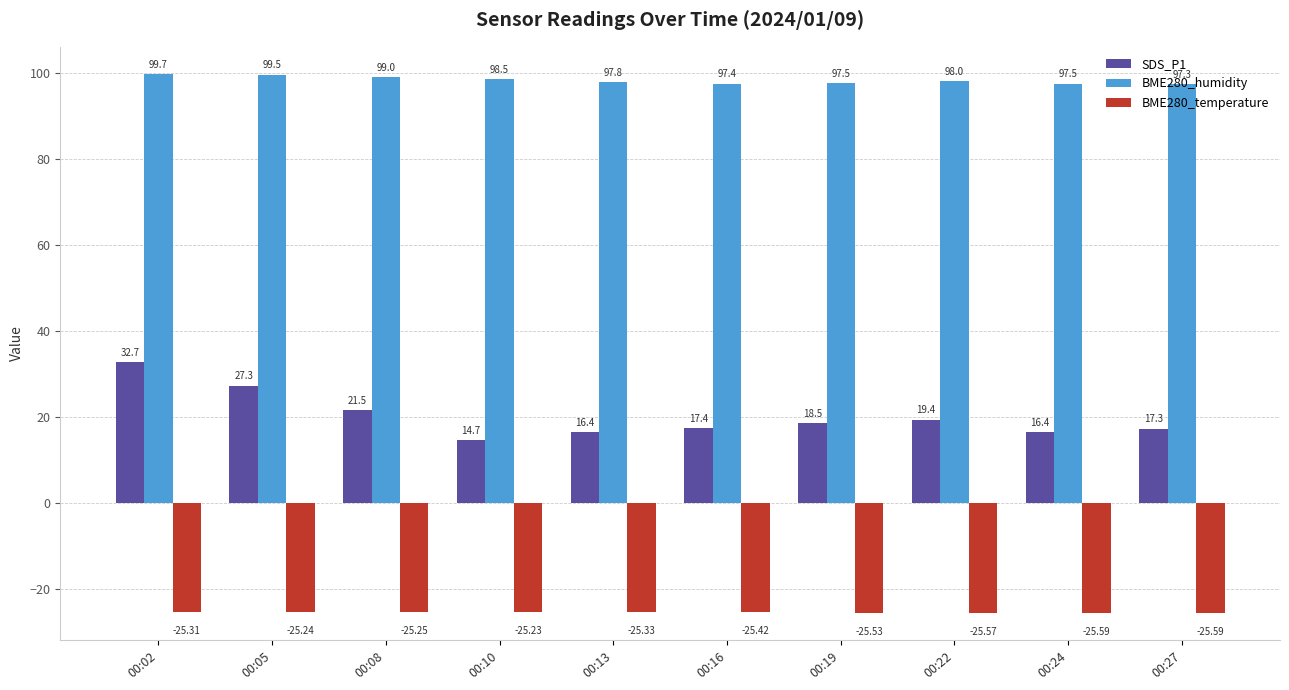

What is the difference between the maximum and minimum values in the SDS_P1 series?

18.0